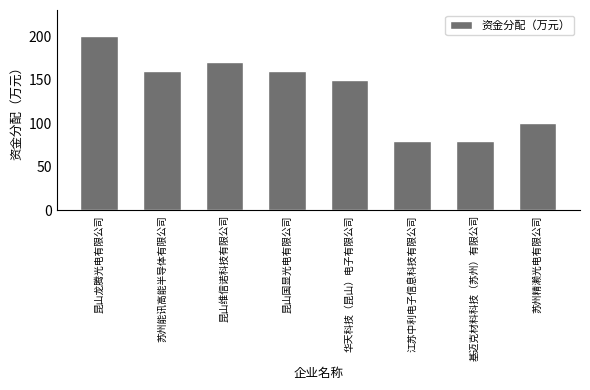

At which category does the chart reach its peak across all series?

昆山龙腾光电有限公司